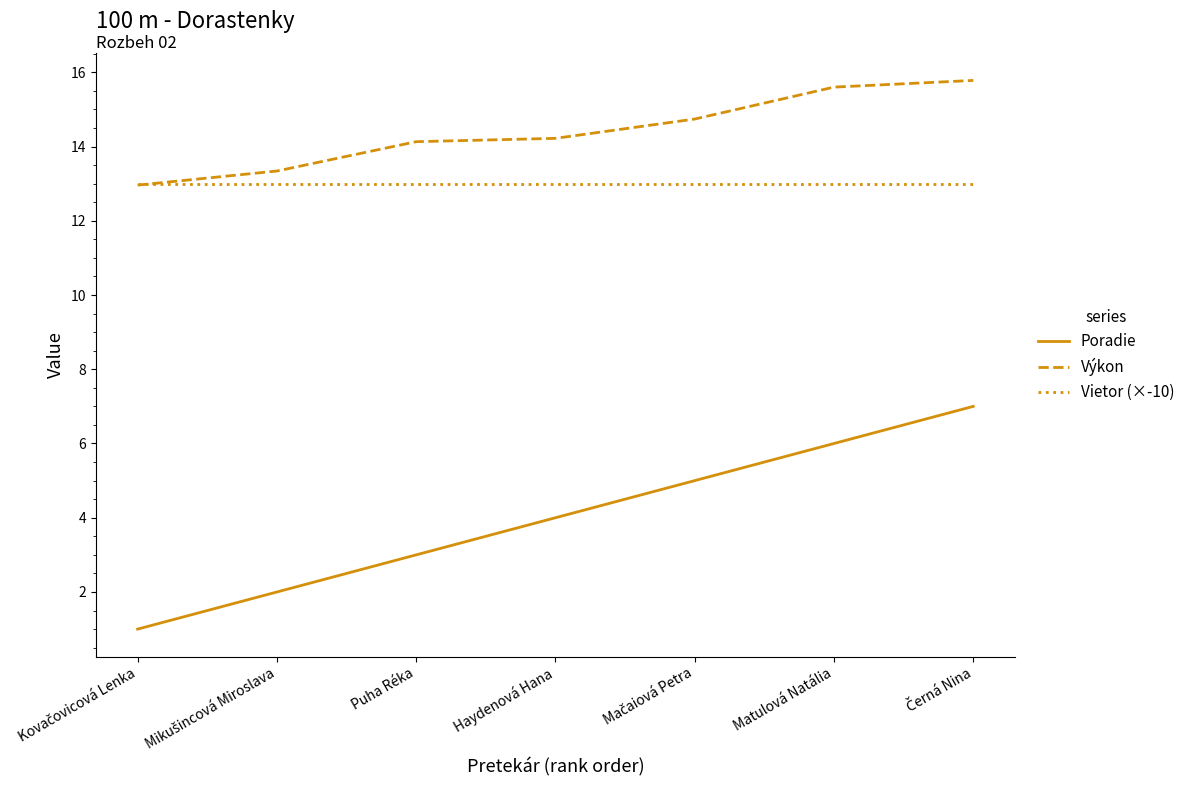

How many lines are shown in the chart?

3